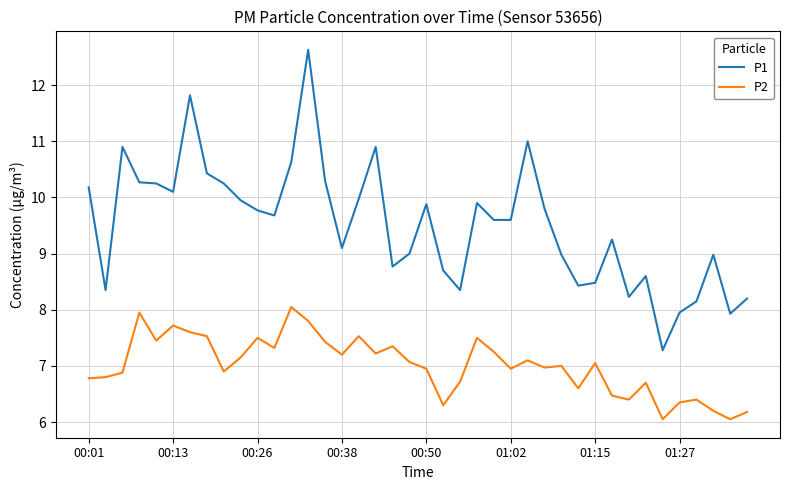

Rank the series by their average value, from lowest to highest.

P2, P1